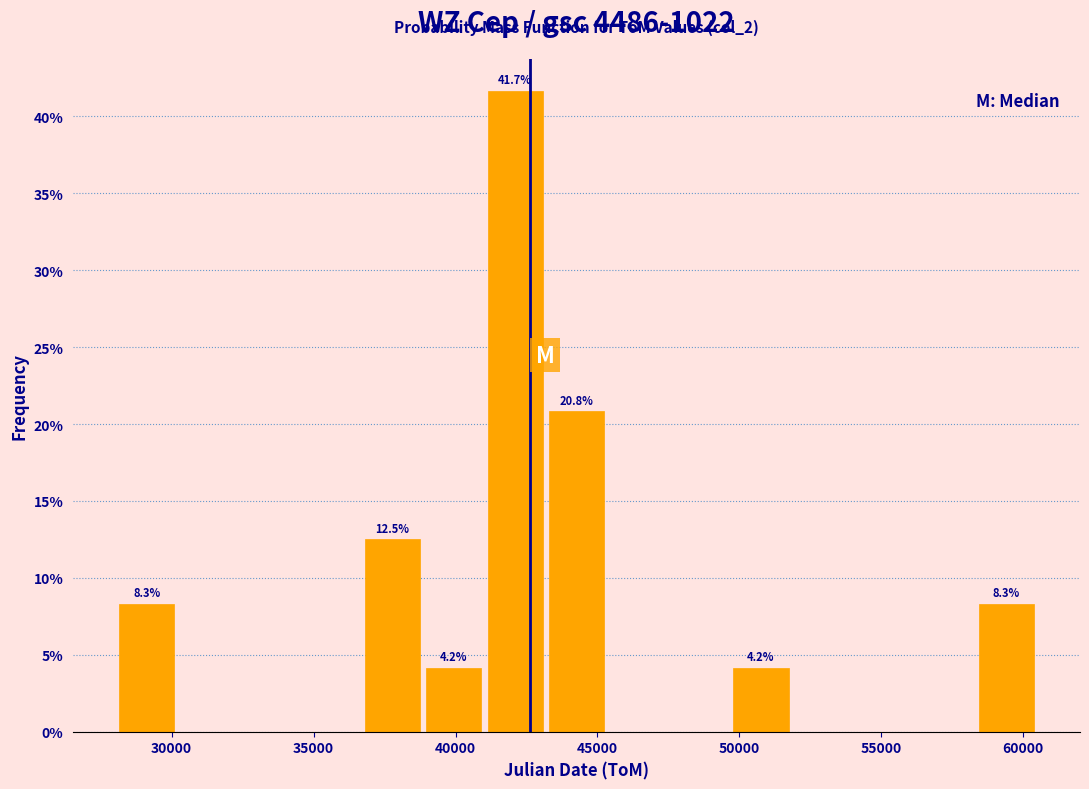

Over which range of the x-axis is the bar tallest?

41000 to 43000